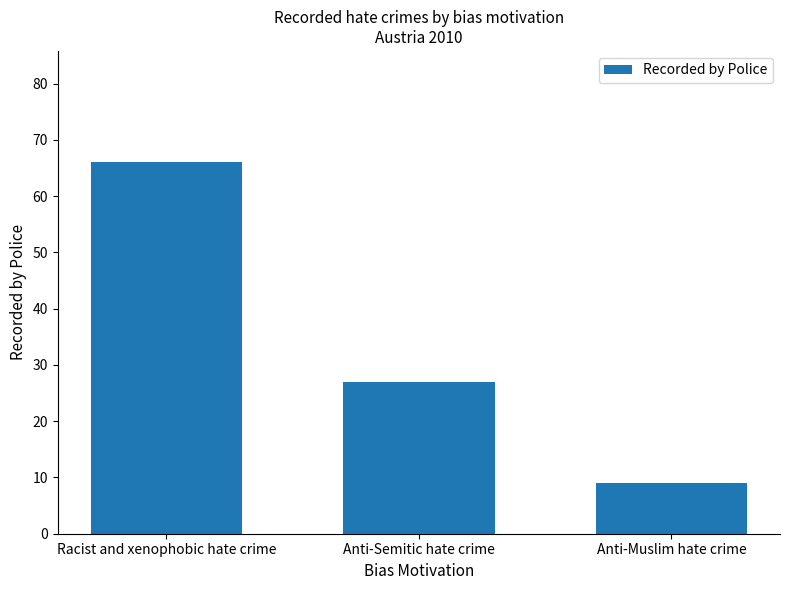

At which label is the value closest to 37?

Anti-Semitic hate crime